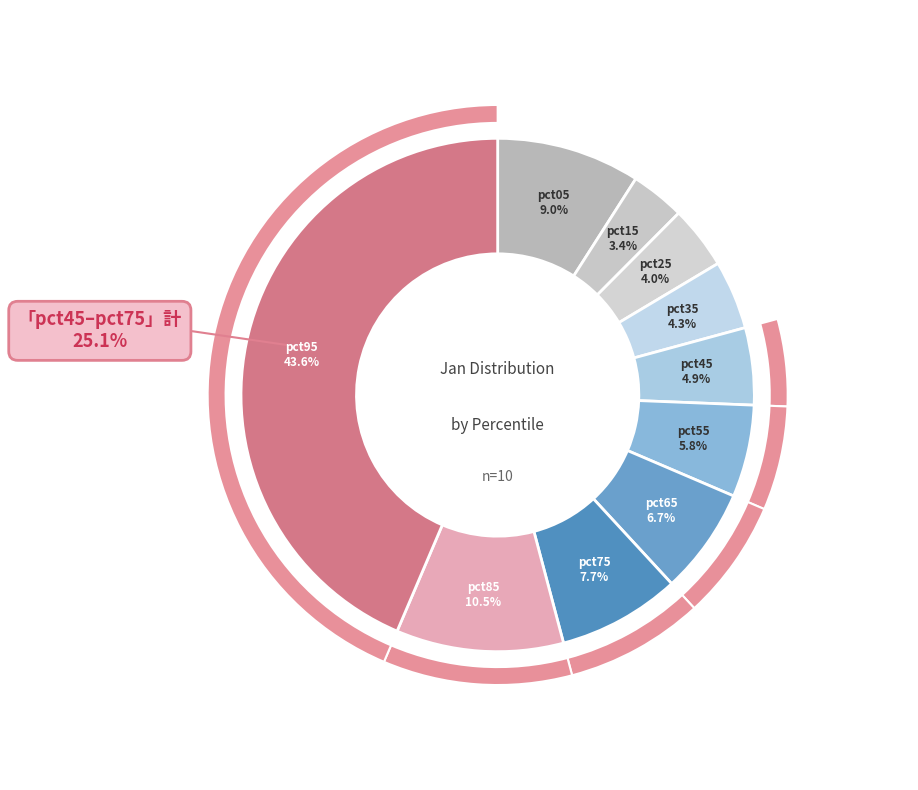

Combined, do pct55 and pct75 account for over 50%?

No